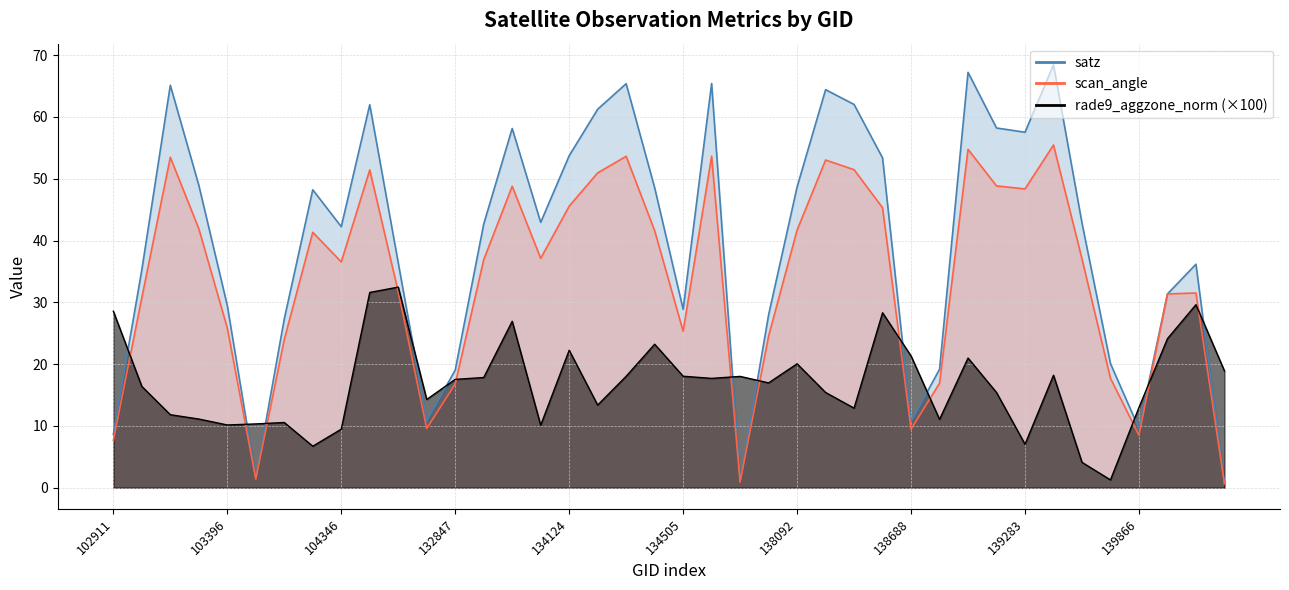

At 134505, list the series in order from smallest to largest.

rade9_aggzone_norm, scan_angle, satz